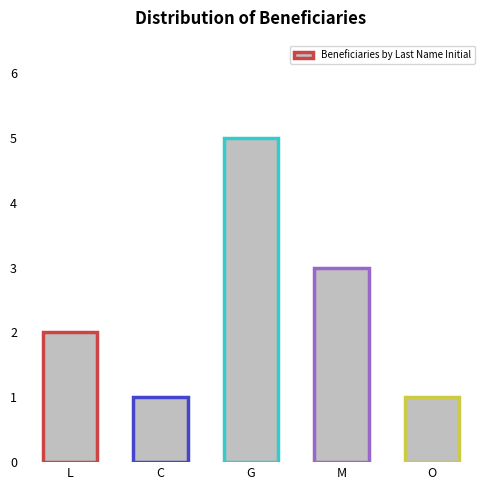

How many categories are shown in the chart?

5